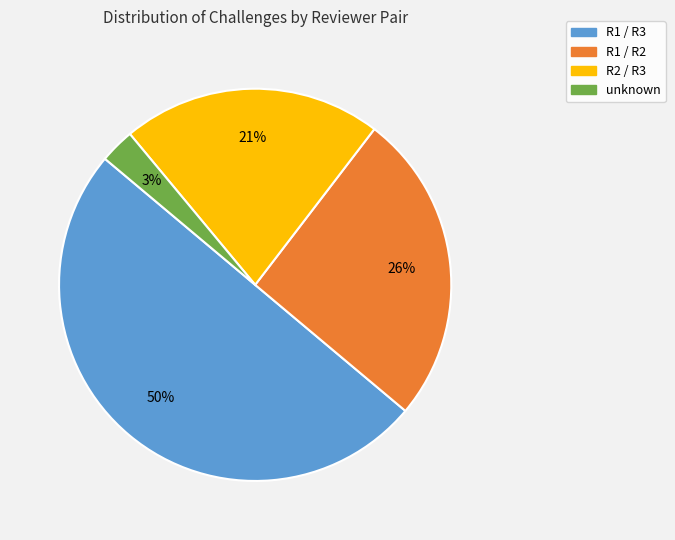

Approximately how many times larger is the value at R1 / R2 compared to R2 / R3?

1.2